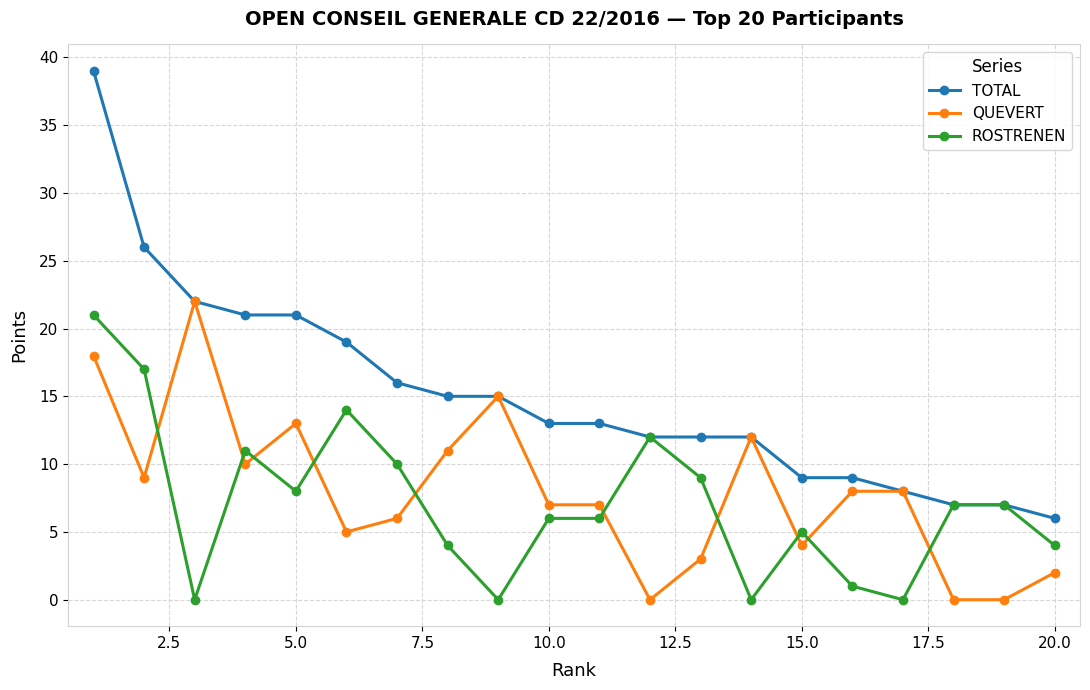

Count the number of data series in this chart.

3